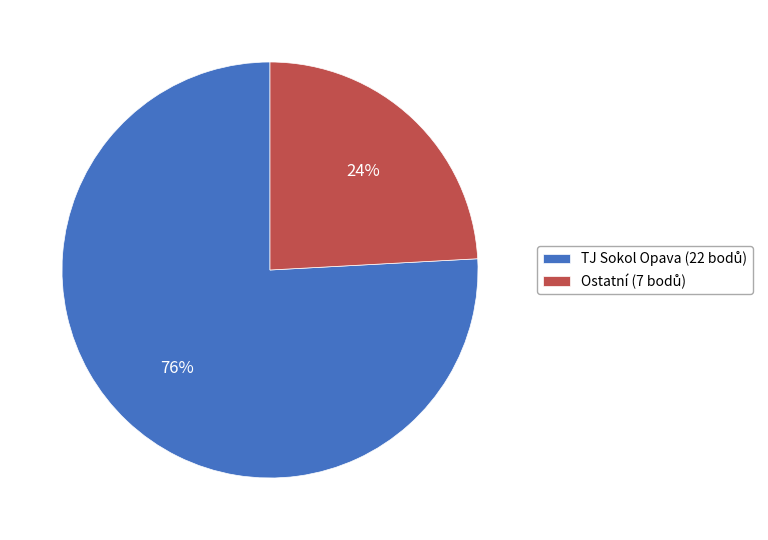

Count the number of slices in the pie.

2